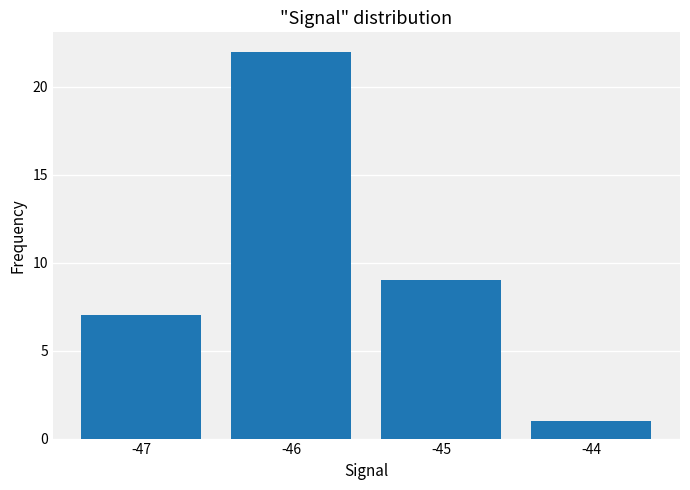

What is the difference between the values at -46 and -44?

21